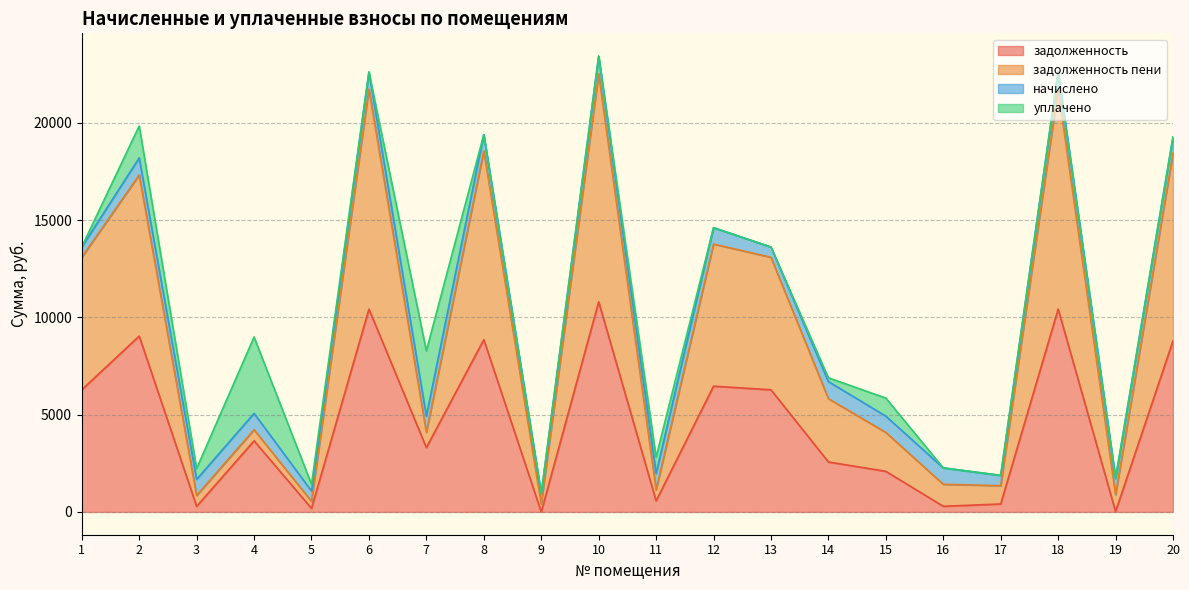

The задолженность series shows 569.6 at 11. True or false?

True